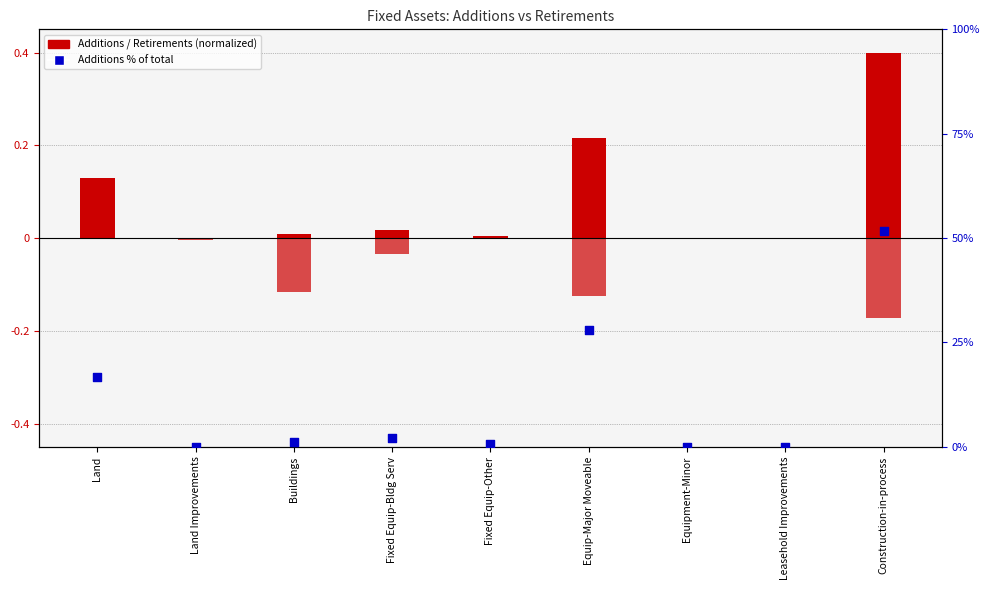

Which series has the largest Y range (max minus min)?

Additions % of total